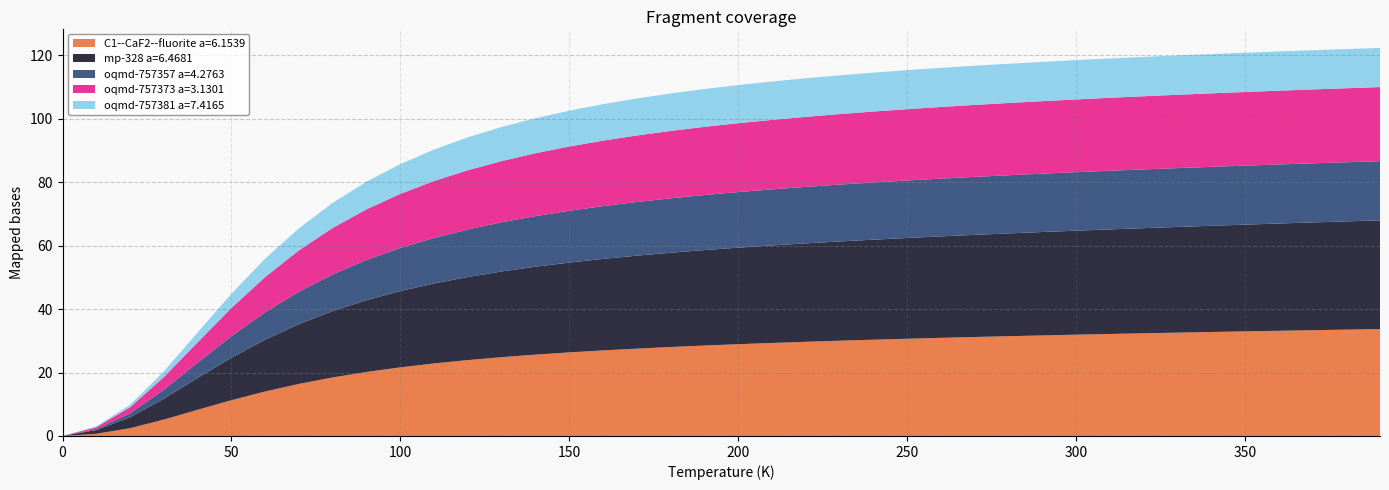

The value of C1--CaF2--fluorite a=6.1539 at 200 is 28.9. True or false?

True